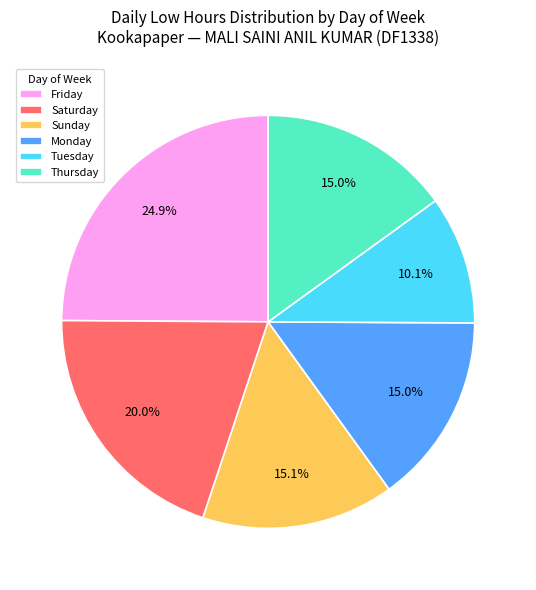

Combined, do Friday and Thursday account for over 50%?

No